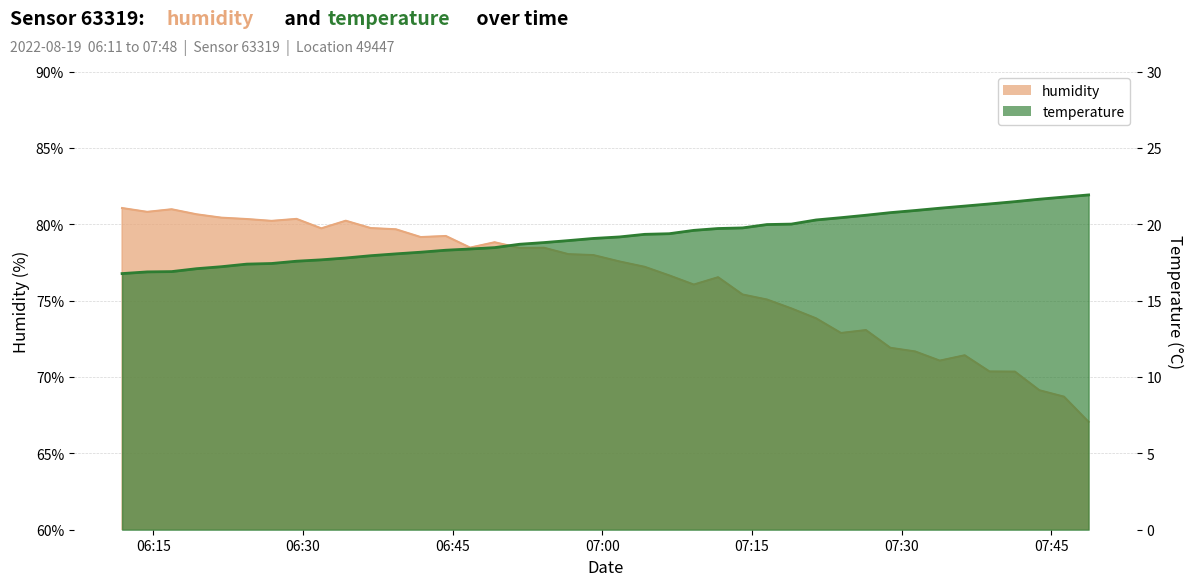

List the series in order of their overall mean, lowest first.

temperature, humidity